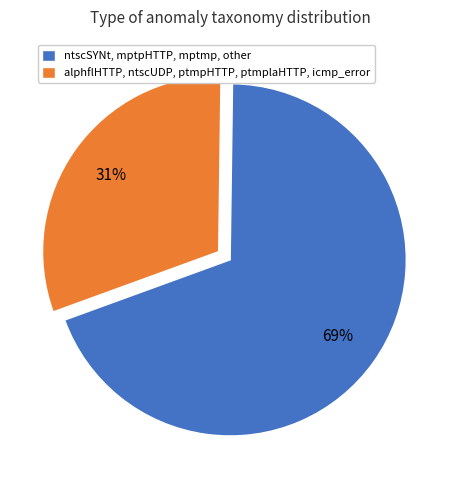

Combined, do alphflHTTP, ntscUDP, ptmpHTTP, ptmplaHTTP, icmp_error and ntscSYNt, mptpHTTP, mptmp, other account for over 50%?

Yes